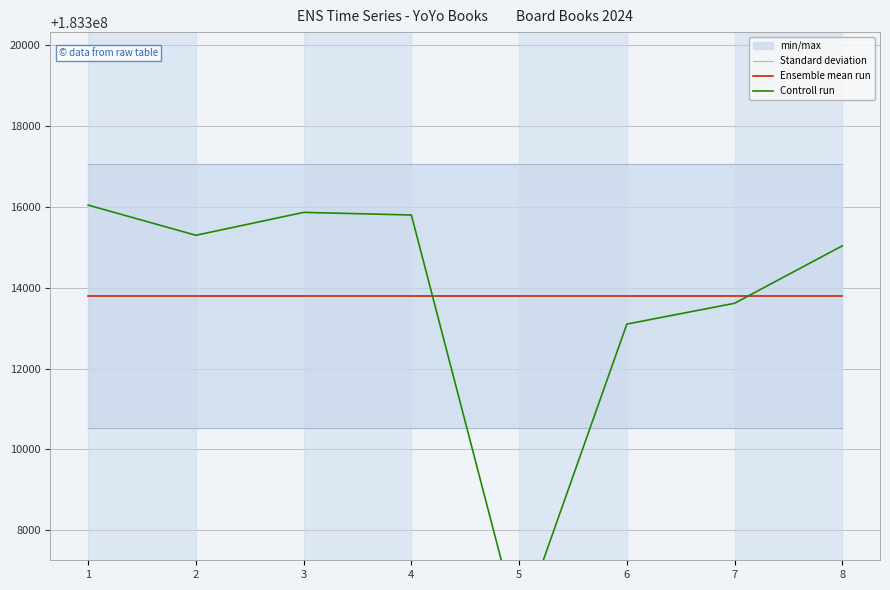

What is the spread (max minus min) of values at 3?

3267.9